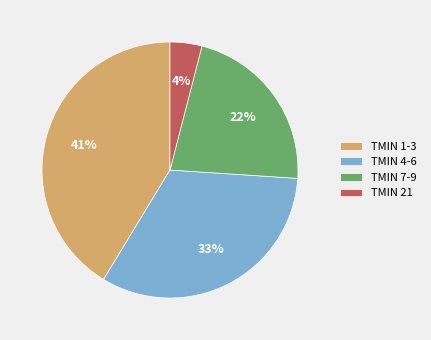

True or false: TMIN 7-9 accounts for 22% of the total.

True